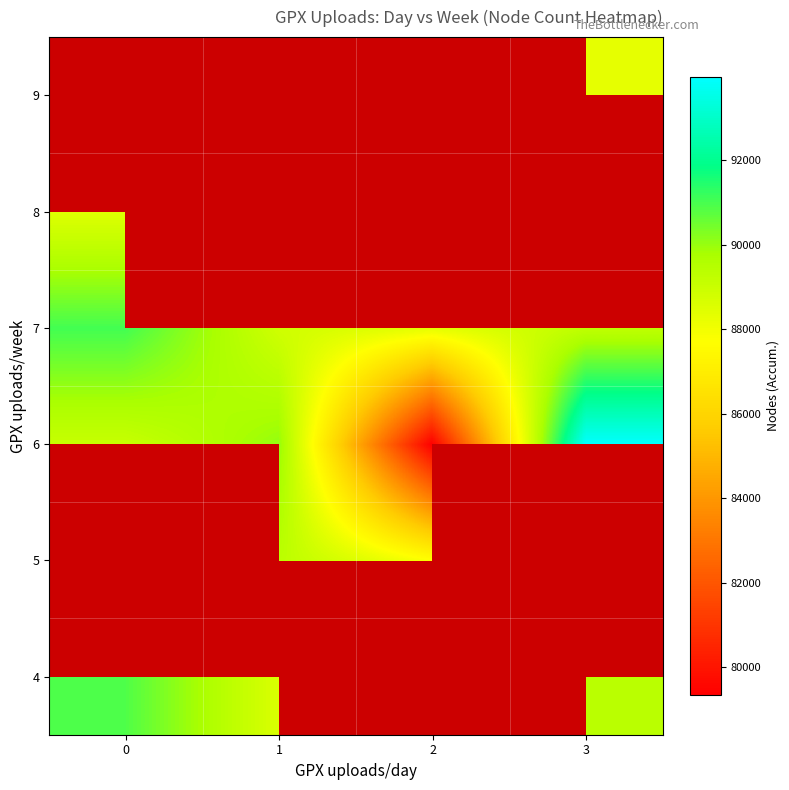

Rank the series by their maximum value, from lowest to highest.

4, 5, 8, 7, 6, 9